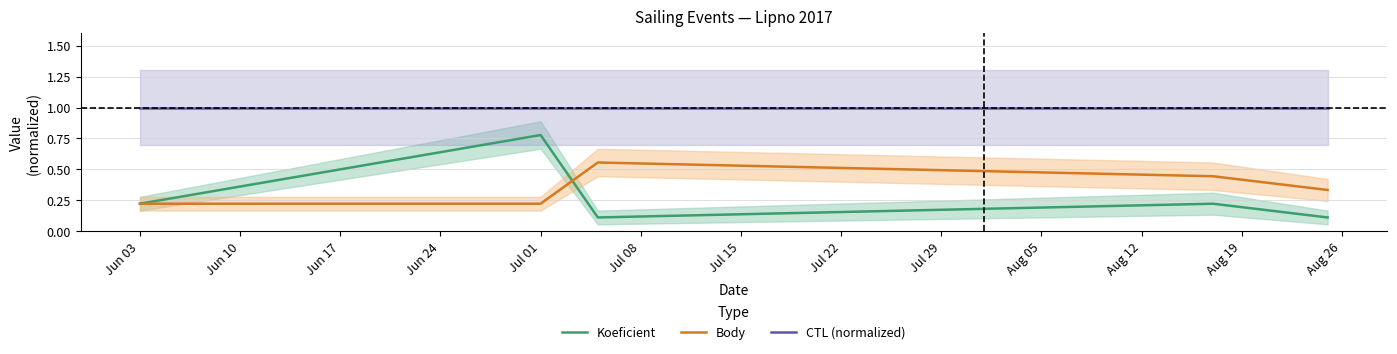

True or false: CTL (normalized) and Body intersect in this chart.

False